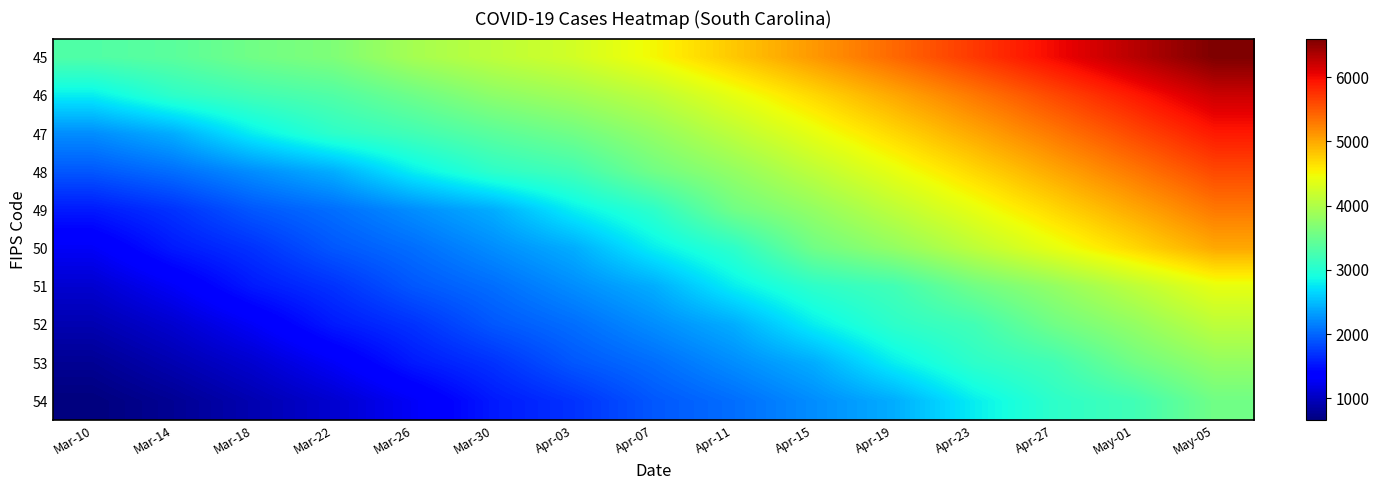

Reading left to right, list all the values displayed in this chart.

45: Mar-10=3320	Mar-14=3391	Mar-18=3553	Mar-22=3656	Mar-26=3931	Mar-30=4099	Apr-03=4248	Apr-07=4500	Apr-11=4800	Apr-15=5100	Apr-19=5400	Apr-23=5700	Apr-27=6000	May-01=6300	May-05=6600
46: Mar-10=2793	Mar-14=3067	Mar-18=3211	Mar-22=3320	Mar-26=3531	Mar-30=3756	Apr-03=3900	Apr-07=4100	Apr-11=4400	Apr-15=4700	Apr-19=5000	Apr-23=5300	Apr-27=5600	May-01=5900	May-05=6200
47: Mar-10=2232	Mar-14=2417	Mar-18=2793	Mar-22=3067	Mar-26=3211	Mar-30=3391	Apr-03=3553	Apr-07=3800	Apr-11=4100	Apr-15=4400	Apr-19=4700	Apr-23=5000	Apr-27=5300	May-01=5600	May-05=5900
48: Mar-10=1917	Mar-14=2049	Mar-18=2232	Mar-22=2417	Mar-26=2793	Mar-30=3067	Apr-03=3211	Apr-07=3553	Apr-11=3800	Apr-15=4100	Apr-19=4400	Apr-23=4700	Apr-27=5000	May-01=5300	May-05=5600
49: Mar-10=1554	Mar-14=1700	Mar-18=1917	Mar-22=2049	Mar-26=2232	Mar-30=2417	Apr-03=2793	Apr-07=3067	Apr-11=3553	Apr-15=3800	Apr-19=4100	Apr-23=4400	Apr-27=4700	May-01=5000	May-05=5300
50: Mar-10=1293	Mar-14=1554	Mar-18=1700	Mar-22=1917	Mar-26=2049	Mar-30=2232	Apr-03=2417	Apr-07=2793	Apr-11=3067	Apr-15=3553	Apr-19=3800	Apr-23=4100	Apr-27=4400	May-01=4700	May-05=5000
51: Mar-10=1083	Mar-14=1293	Mar-18=1554	Mar-22=1700	Mar-26=1917	Mar-30=2049	Apr-03=2232	Apr-07=2417	Apr-11=2793	Apr-15=3067	Apr-19=3211	Apr-23=3553	Apr-27=3800	May-01=4100	May-05=4400
52: Mar-10=925	Mar-14=1083	Mar-18=1293	Mar-22=1554	Mar-26=1700	Mar-30=1917	Apr-03=2049	Apr-07=2232	Apr-11=2417	Apr-15=2793	Apr-19=3067	Apr-23=3211	Apr-27=3553	May-01=3800	May-05=4100
53: Mar-10=774	Mar-14=925	Mar-18=1083	Mar-22=1293	Mar-26=1554	Mar-30=1700	Apr-03=1917	Apr-07=2049	Apr-11=2232	Apr-15=2417	Apr-19=2793	Apr-23=3067	Apr-27=3211	May-01=3553	May-05=3800
54: Mar-10=660	Mar-14=774	Mar-18=925	Mar-22=1083	Mar-26=1293	Mar-30=1554	Apr-03=1700	Apr-07=1917	Apr-11=2049	Apr-15=2232	Apr-19=2417	Apr-23=2793	Apr-27=3067	May-01=3211	May-05=3553